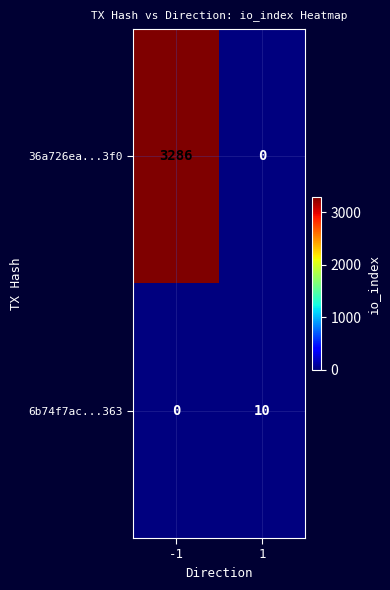

What is the greatest value displayed?

3286